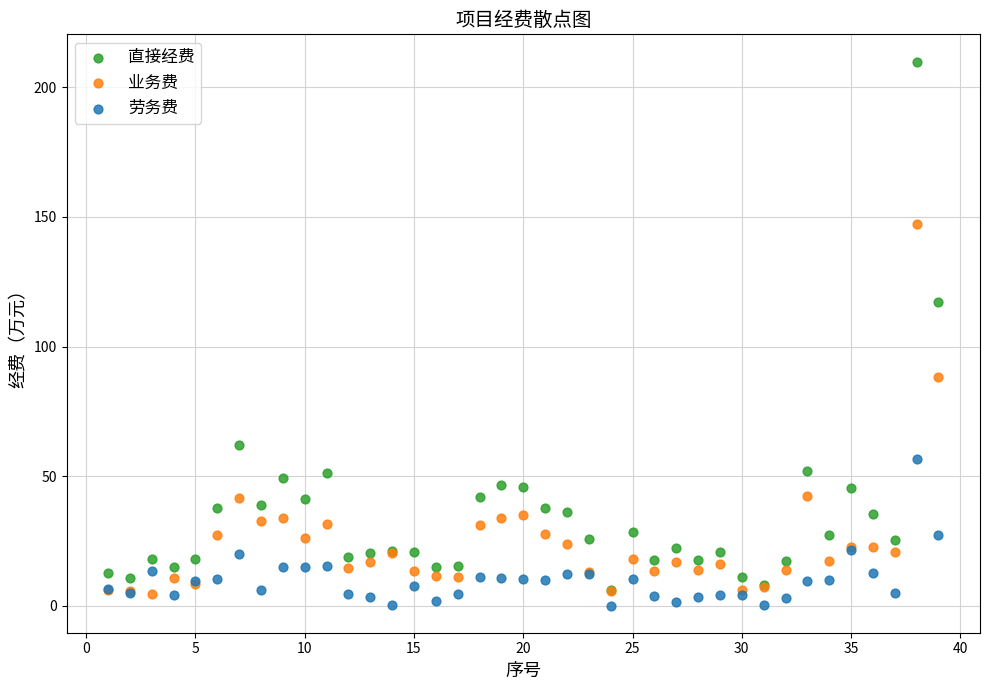

Across all series, what Y value is closest to 105?

117.1